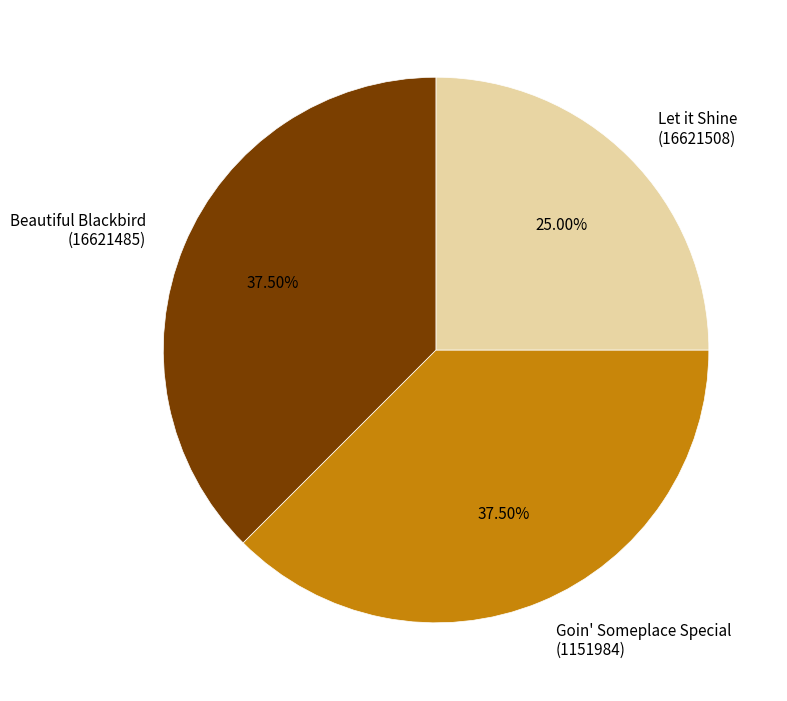

Approximately how many times larger is the value at Let it Shine (16621508) compared to Goin' Someplace Special (1151984)?

0.7